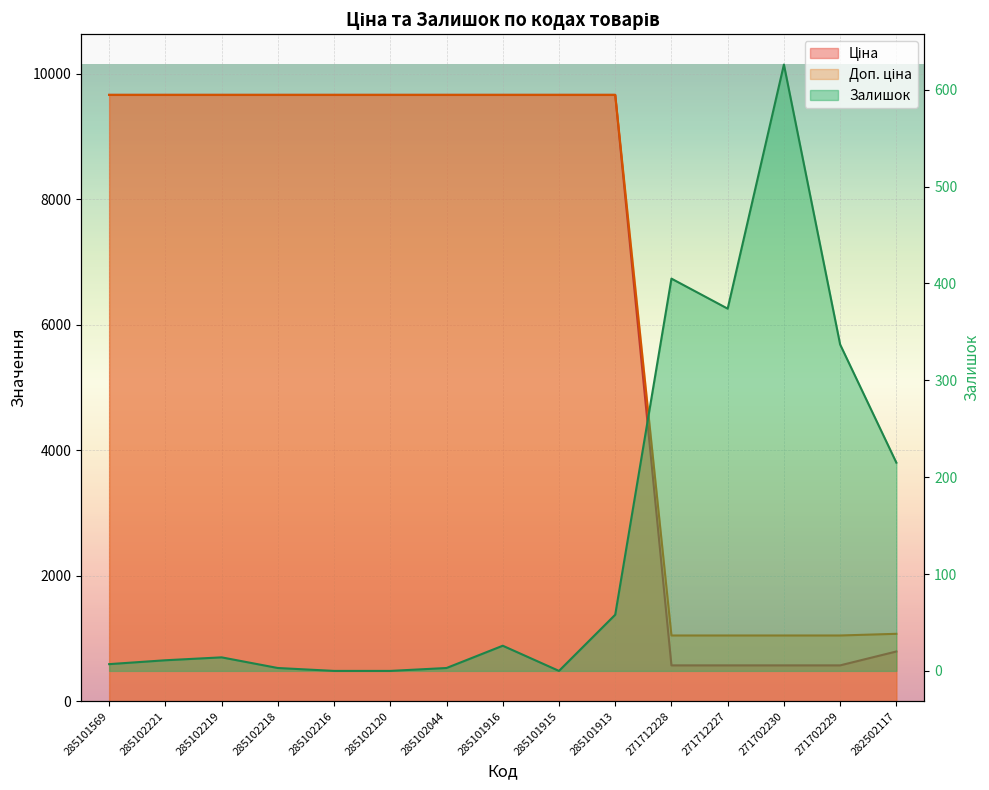

Does the chart display data point markers on the line(s)?

No